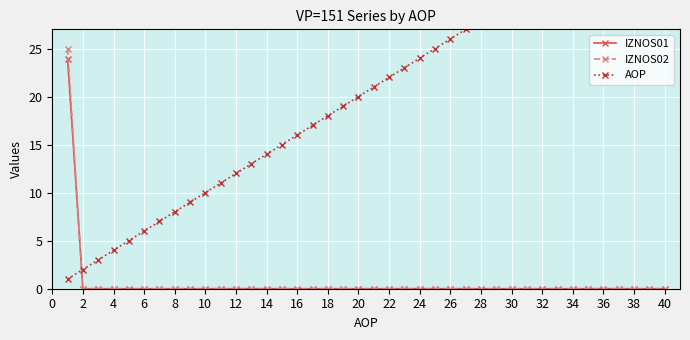

How many lines are shown in the chart?

3